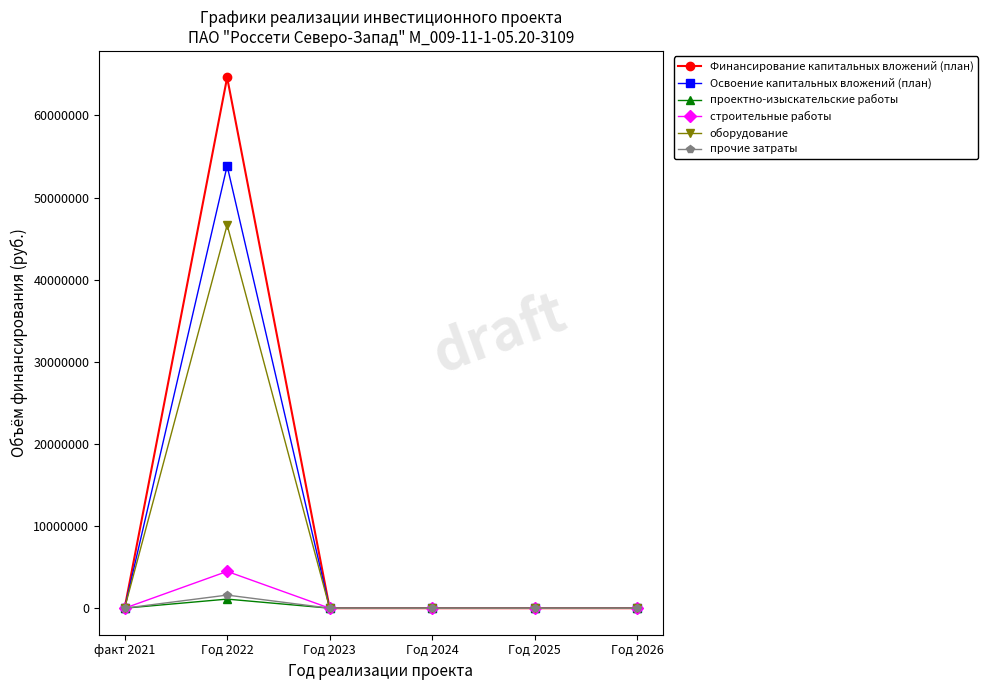

What is the label of the 6th point from the left?

Год 2026